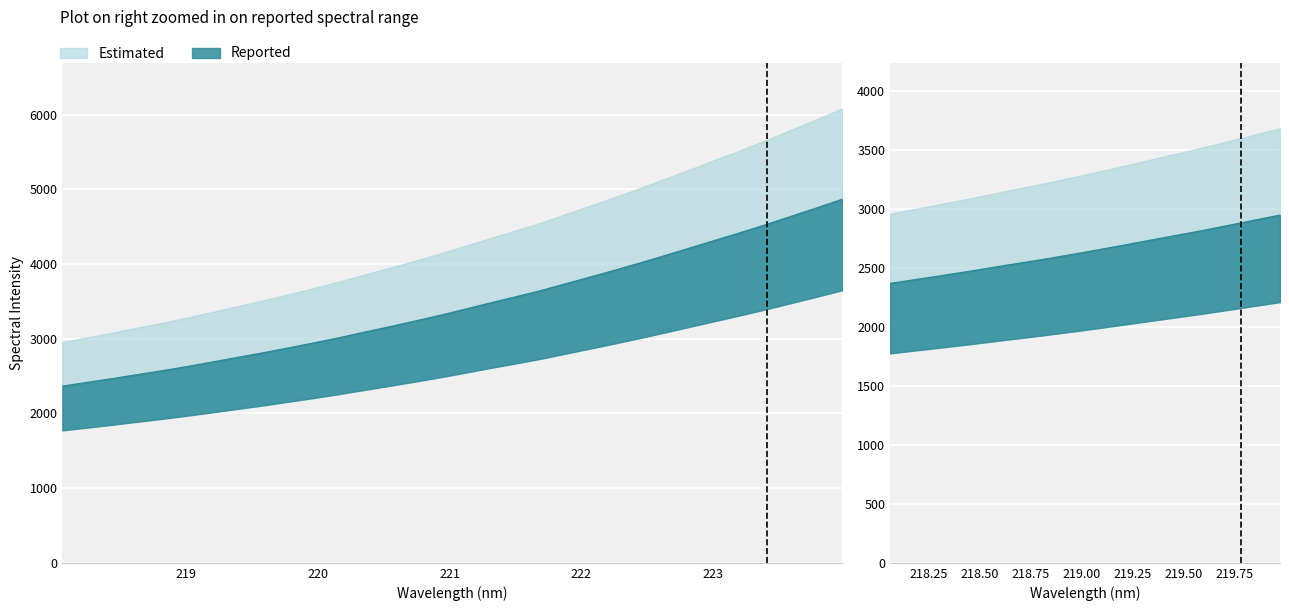

Reading left to right, extract all data points from this chart.

2365.5	2415.8	2466.5	2520.4	2573.1	2630.1	2690.4	2751.7	2812.9	2878.3	2944.7	3013.9	3087.8	3160.4	3235.8	3312.4	3395.0	3478.8	3560.1	3643.1	3736.0	3828.4	3921.5	4018.6	4118.7	4221.0	4323.4	4425.2	4531.5	4642.4	4753.0	4867.1